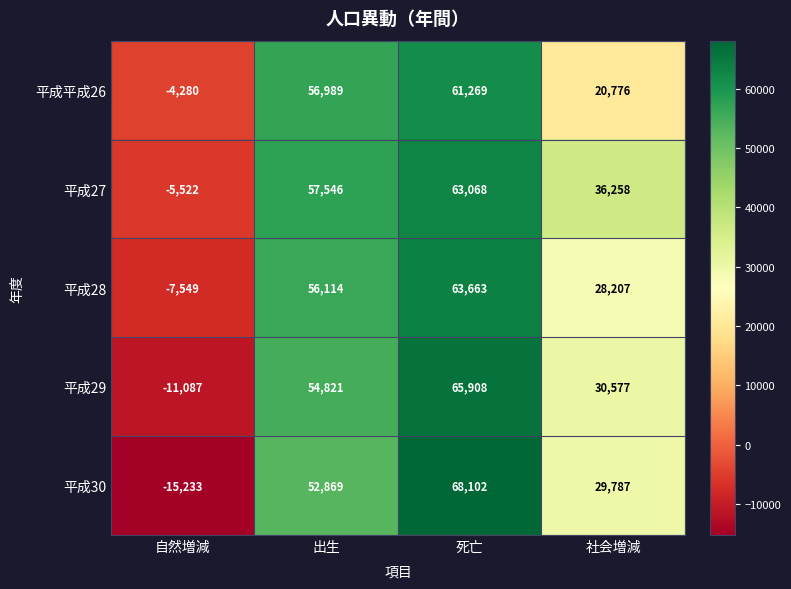

Count the number of categories in the chart.

4